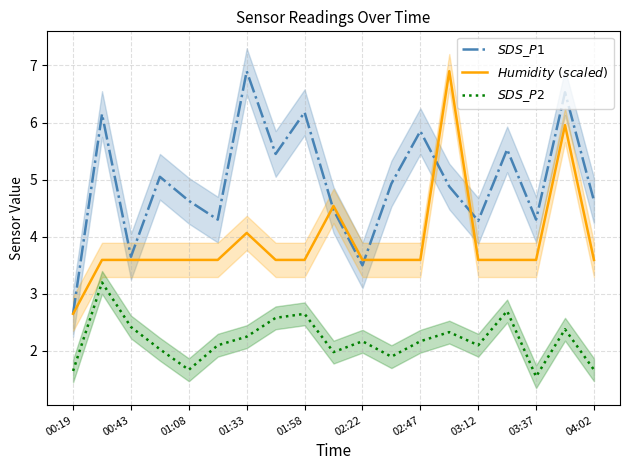

Is it true that $SDS\_P1$ equals 1.9 at 04:02?

False